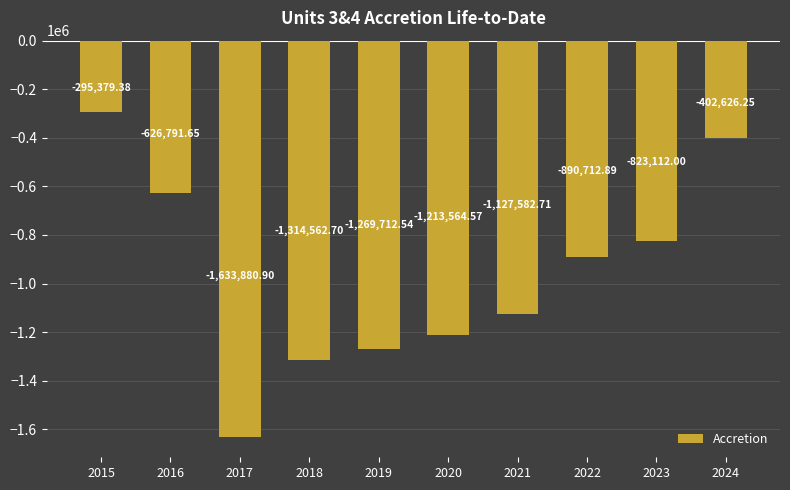

The value at 2015 is -448091.1. True or false?

False